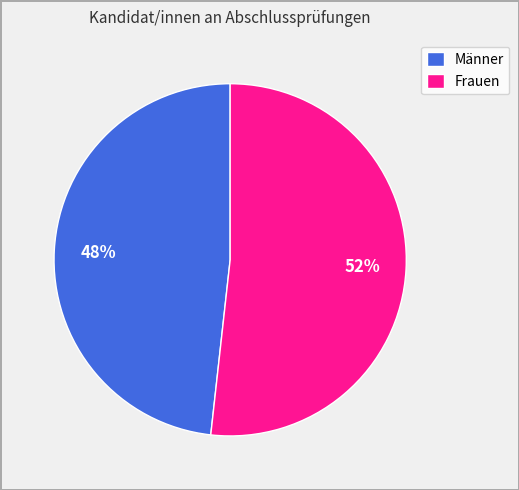

How many slices are in this pie chart?

2